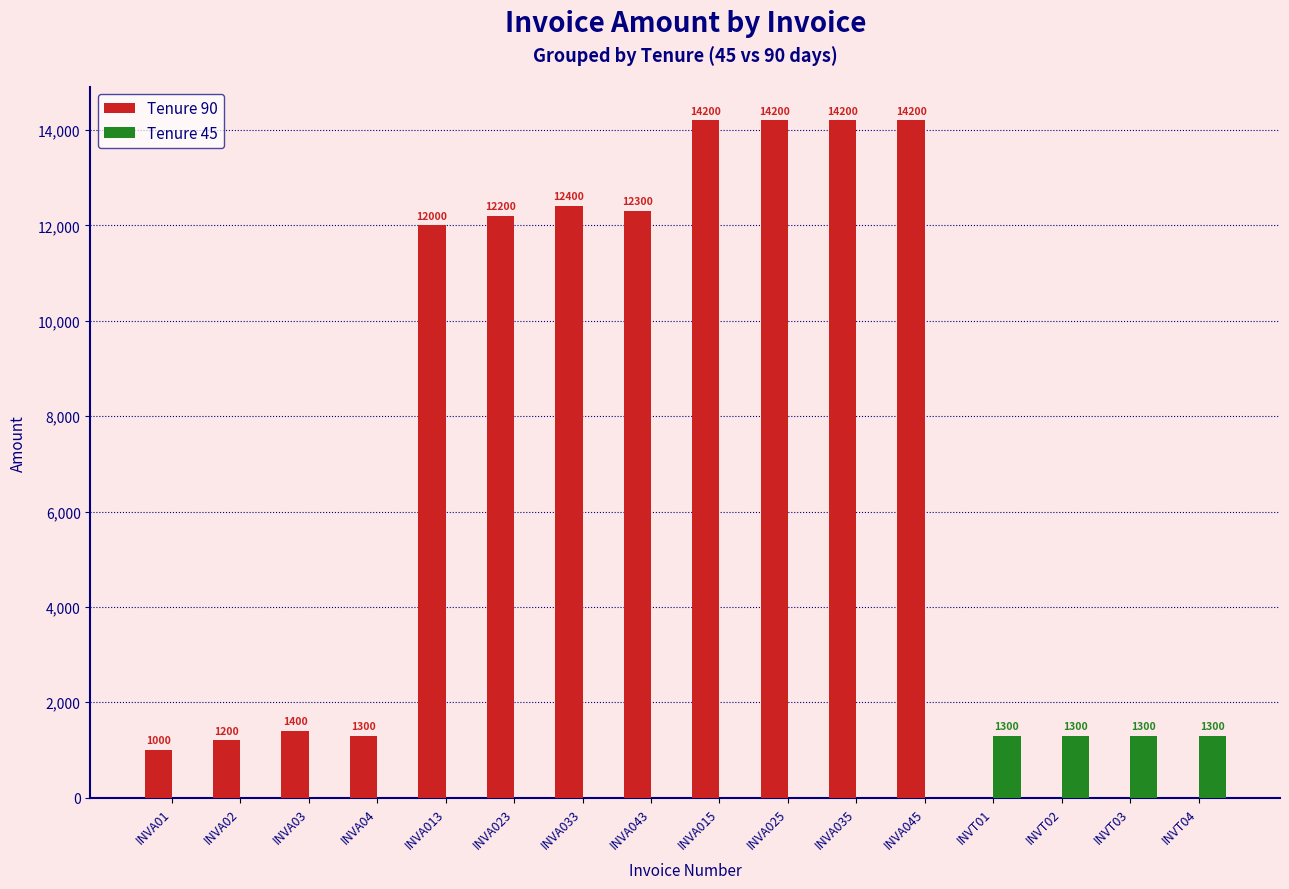

Reading left to right, extract all data points from this chart.

Tenure 90: INVA01=1000	INVA02=1200	INVA03=1400	INVA04=1300	INVA013=12000	INVA023=12200	INVA033=12400	INVA043=12300	INVA015=14200	INVA025=14200	INVA035=14200	INVA045=14200	INVT01=0	INVT02=0	INVT03=0	INVT04=0
Tenure 45: INVA01=0	INVA02=0	INVA03=0	INVA04=0	INVA013=0	INVA023=0	INVA033=0	INVA043=0	INVA015=0	INVA025=0	INVA035=0	INVA045=0	INVT01=1300	INVT02=1300	INVT03=1300	INVT04=1300